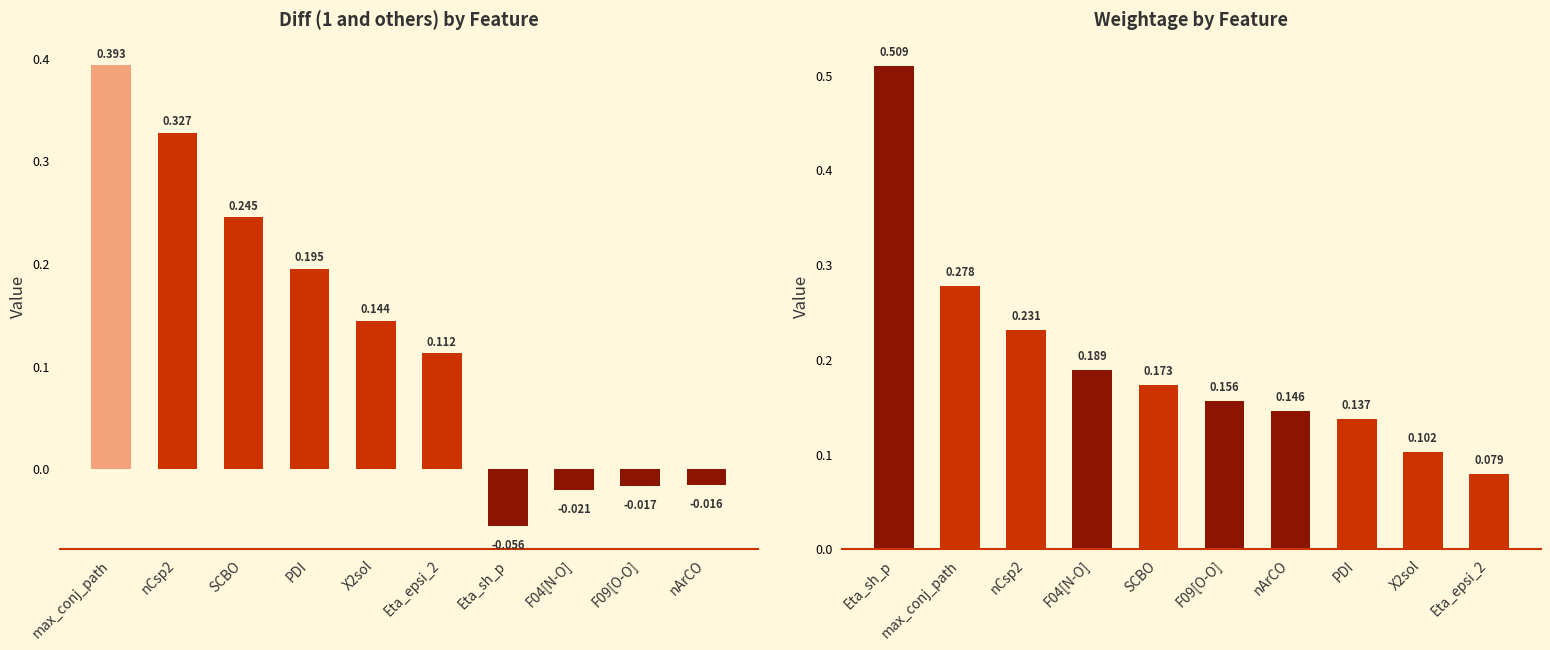

True or false: Weightage has a value of 0.0 at F09[O-O].

False